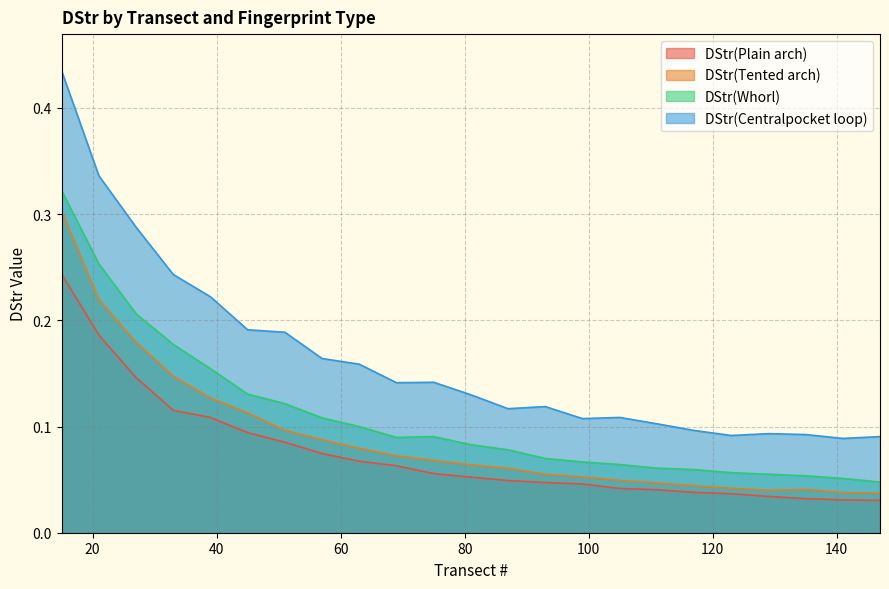

At how many categories does at least one series exceed 0?

23